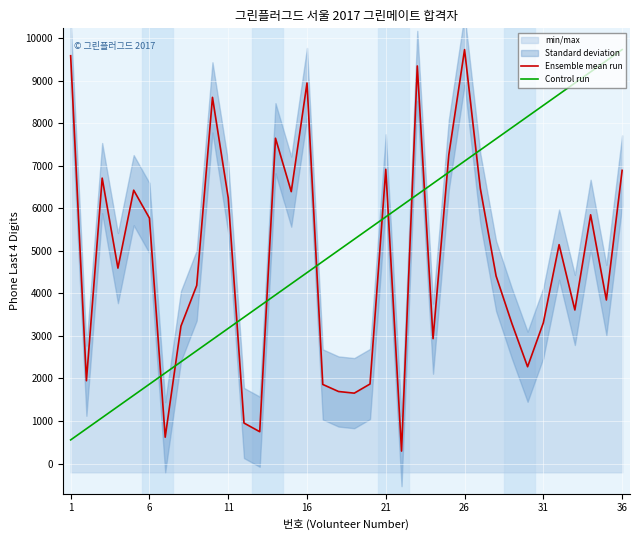

After their last crossing, which series has the higher values: Ensemble mean run or Control run?

Control run